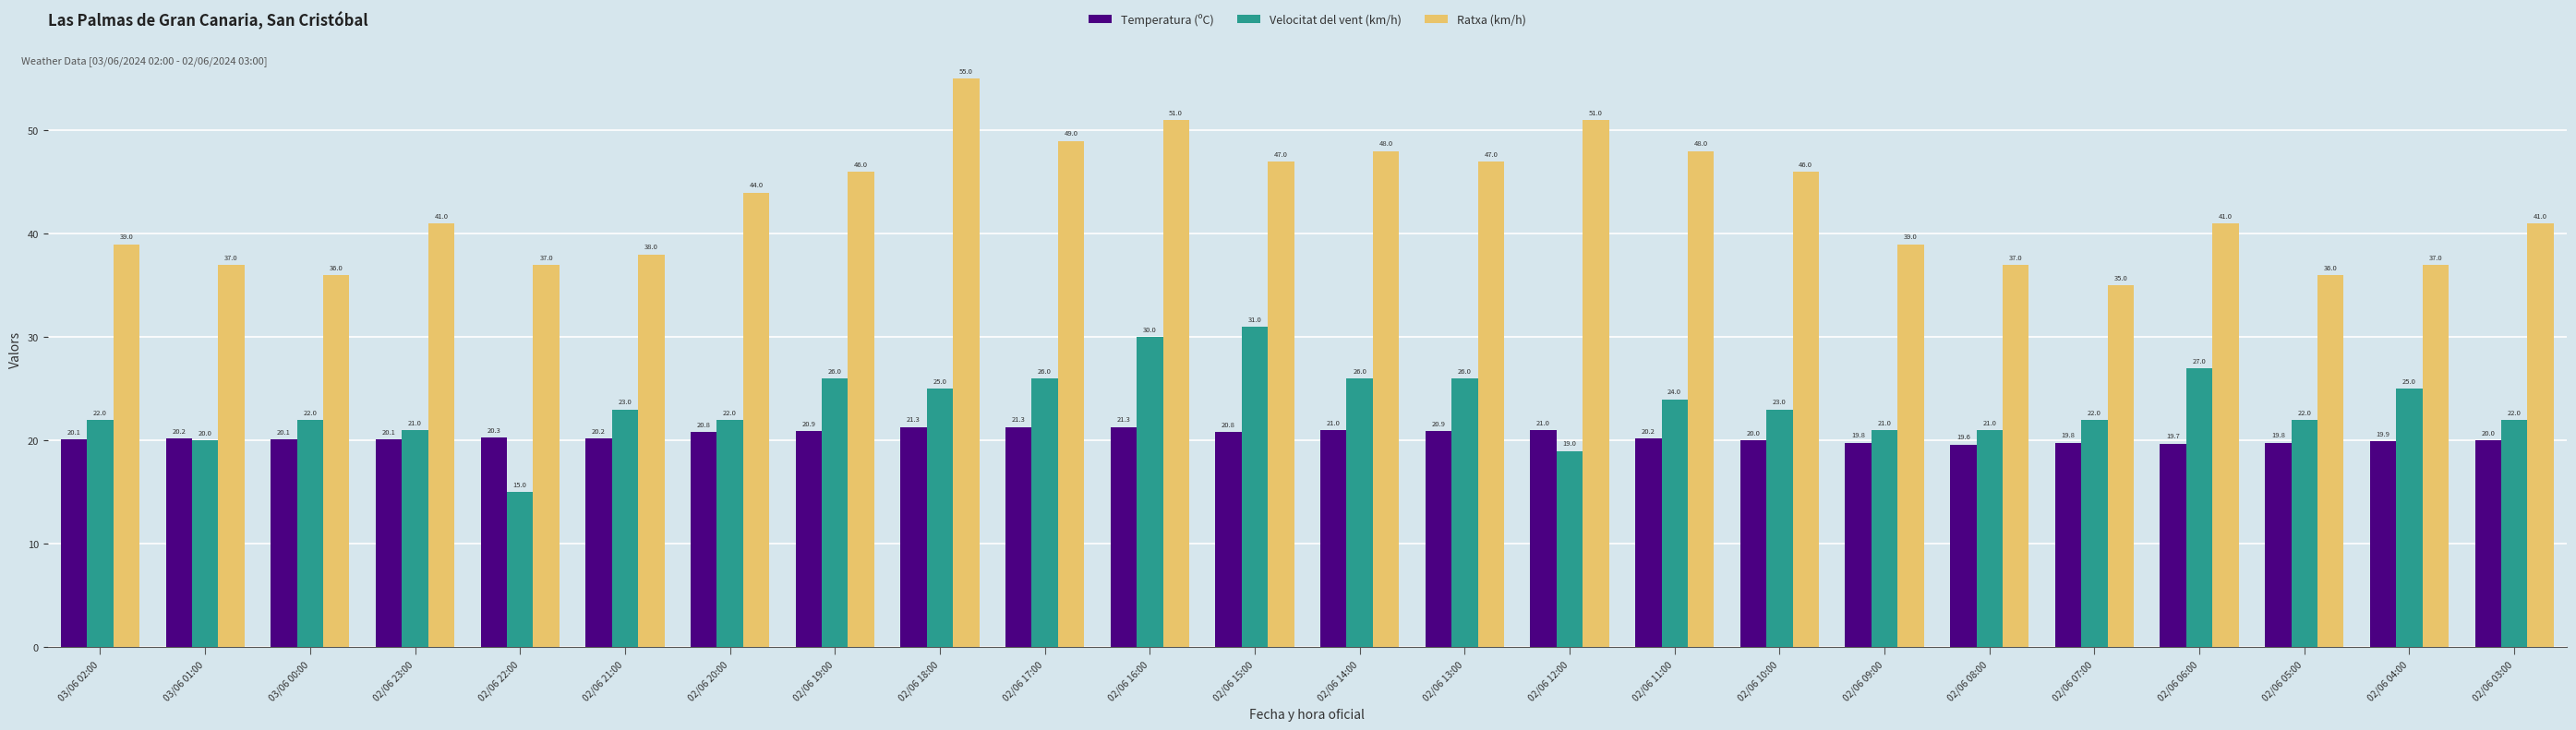

What is the total value across all series at 02/06 23:00?

82.1